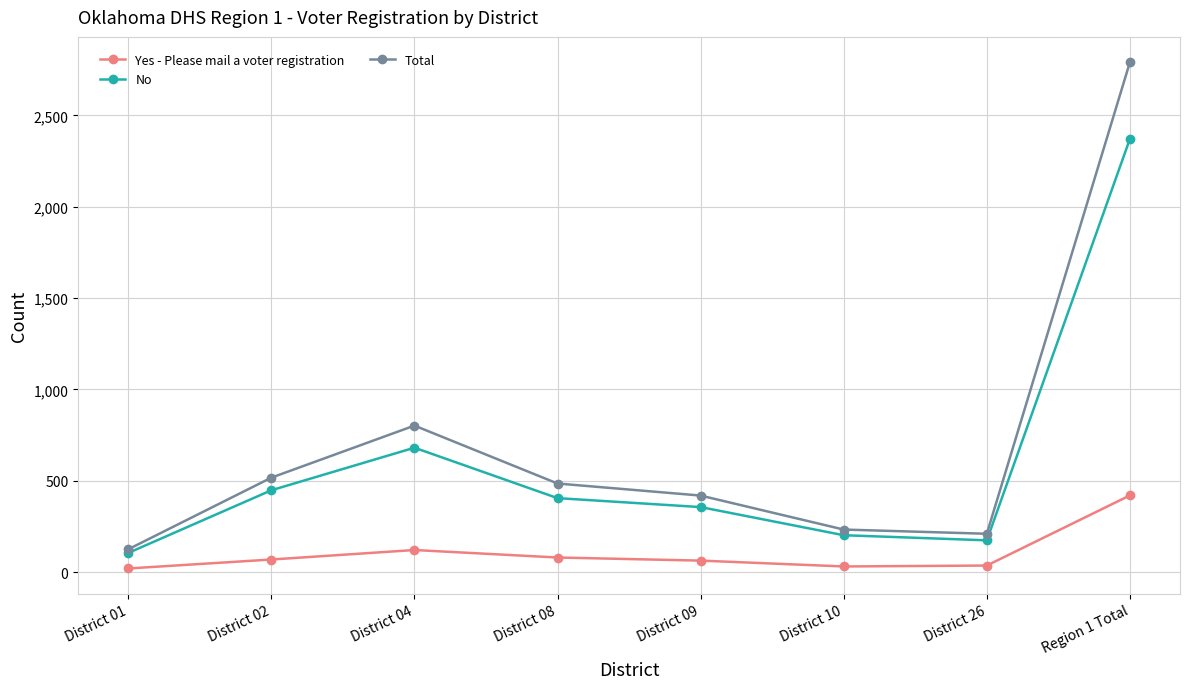

True or false: Yes - Please mail a voter registration and Total cross at least once.

False